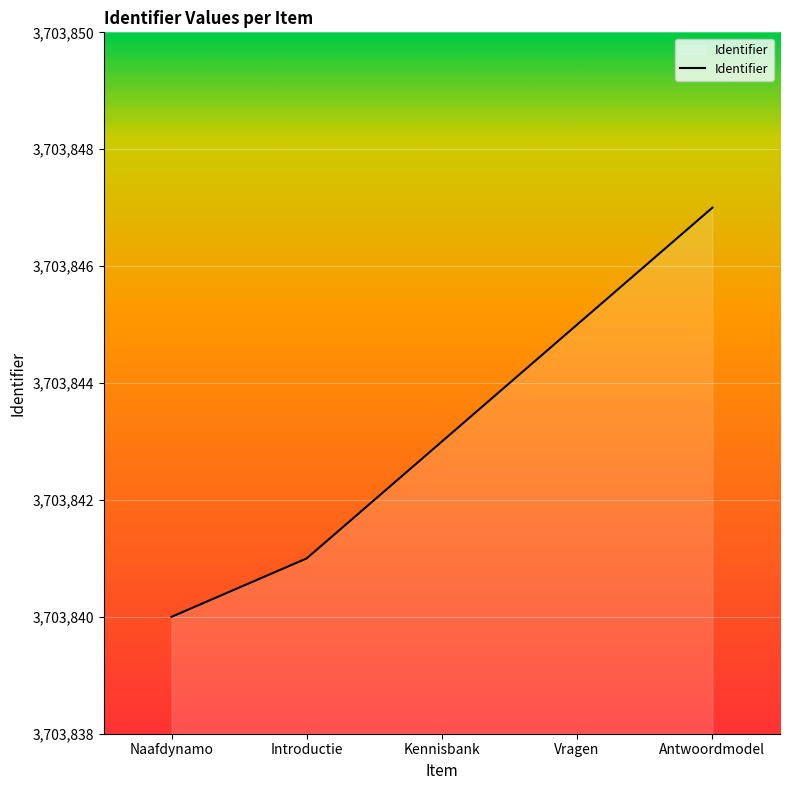

True or false: there are more than 1 points higher than both neighbors.

False